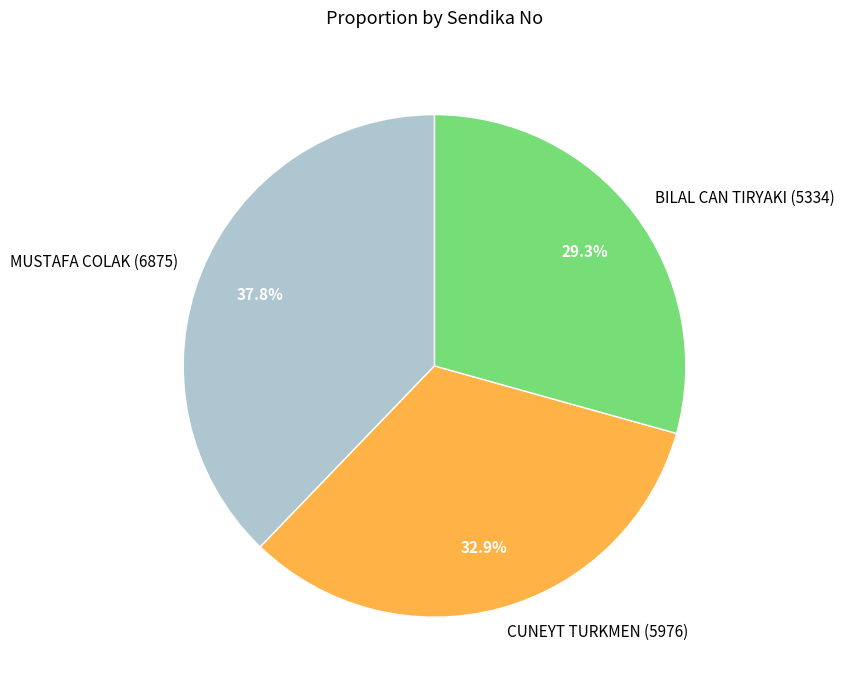

What percentage do CUNEYT TURKMEN (5976) and BILAL CAN TIRYAKI (5334) together represent?

62.2%